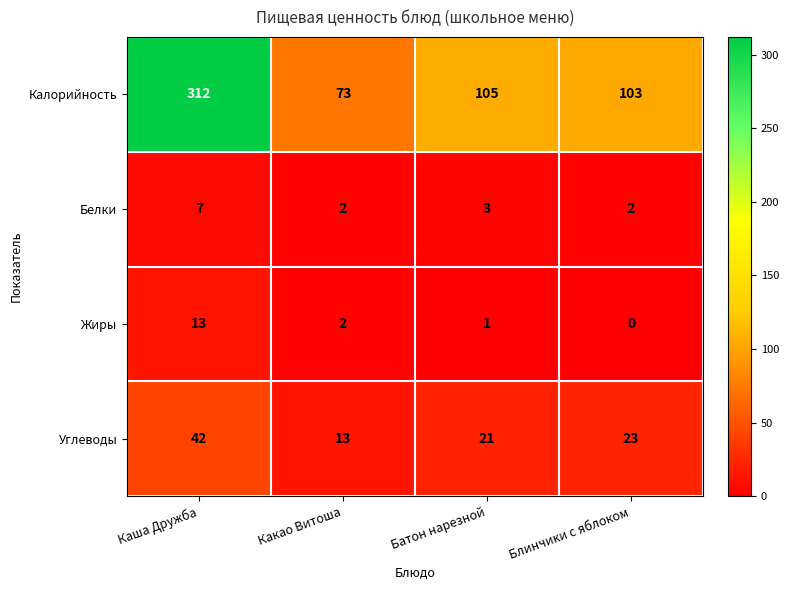

At Блинчики с яблоком, list the series in order from smallest to largest.

Жиры, Белки, Углеводы, Калорийность